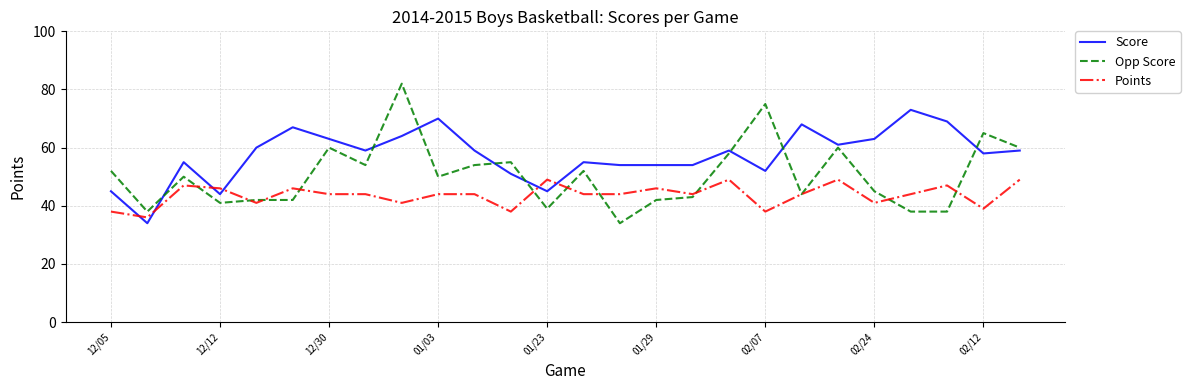

True or false: Score and Opp Score cross at least once.

True